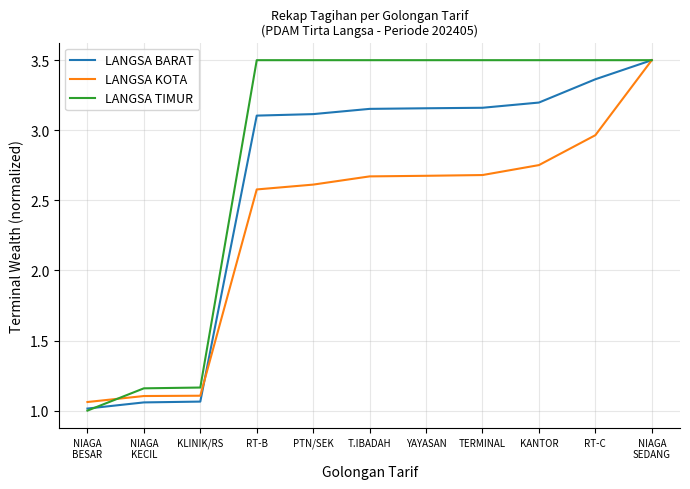

What is the sum of all LANGSA TIMUR values?

31.3